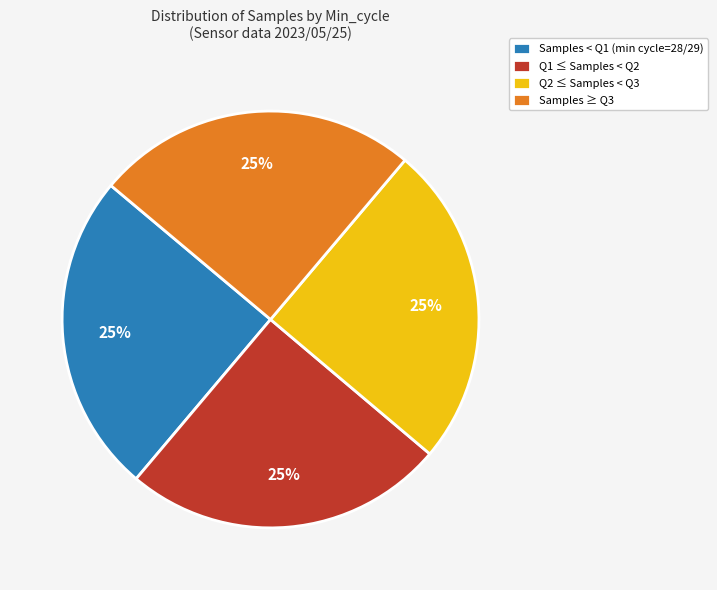

Is it true that Q1 ≤ Samples < Q2 is 25% of the pie?

True